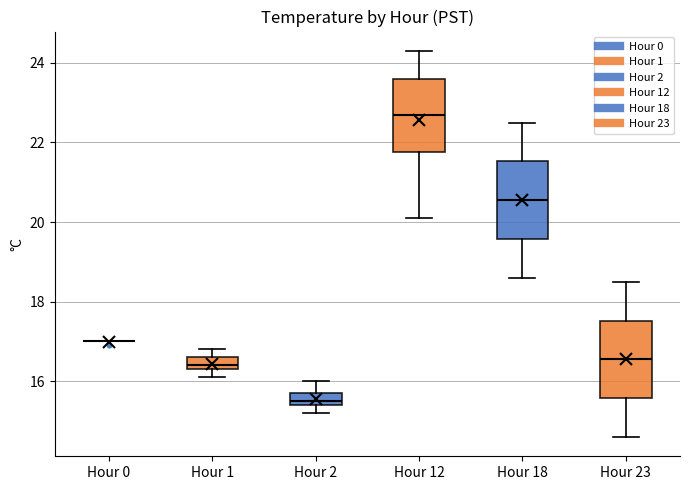

Where is the upper edge of the box for Hour 1 on the y-axis? The values are not printed on the chart, so give them approximately, as read against the axis.

16.6